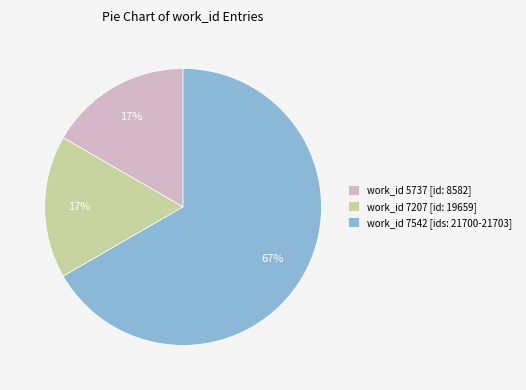

To the nearest percent, what percentage of the pie is work_id 5737 [id: 8582]?

17%